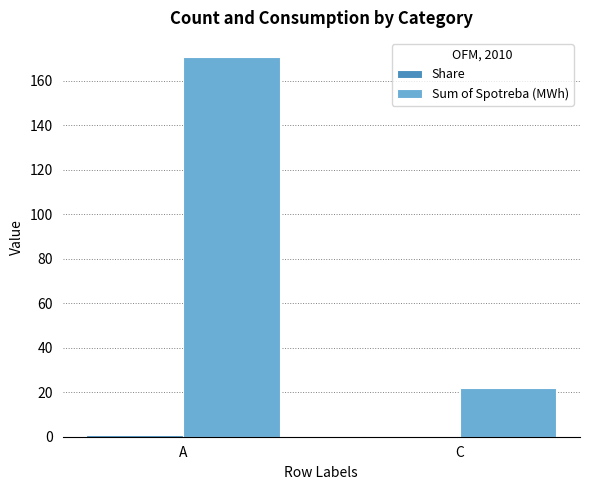

At which category is the sum across all series the highest?

A